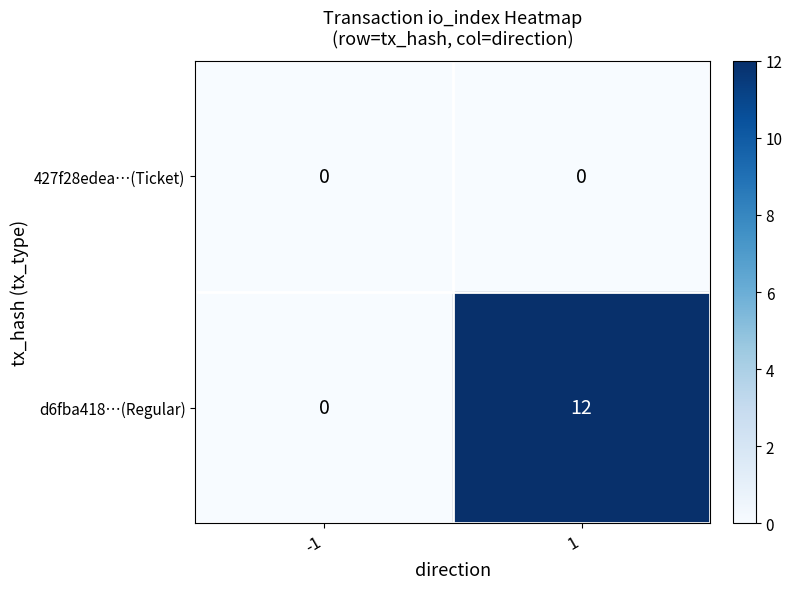

At how many categories does at least one series exceed 8?

1